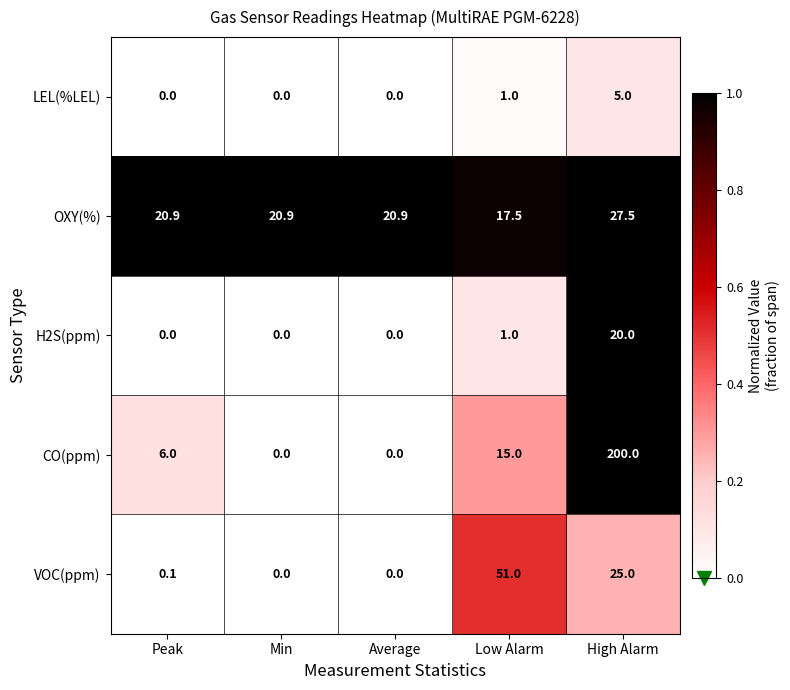

What is the average value of the H2S(ppm) series?

4.2